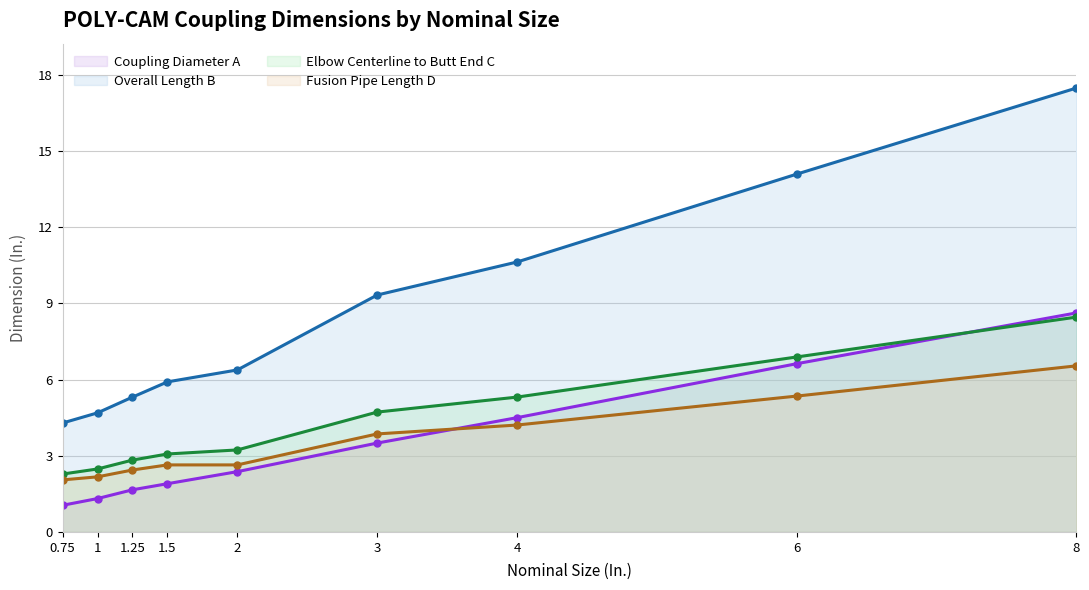

What is the spread (max minus min) of values at 1?

3.4